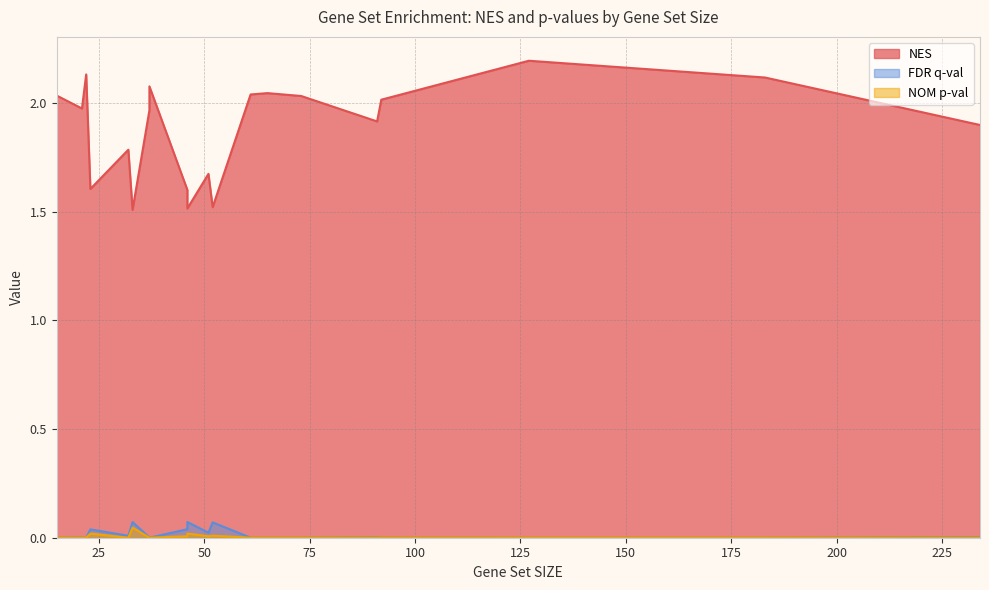

What is the maximum value shown in the chart?

2.2